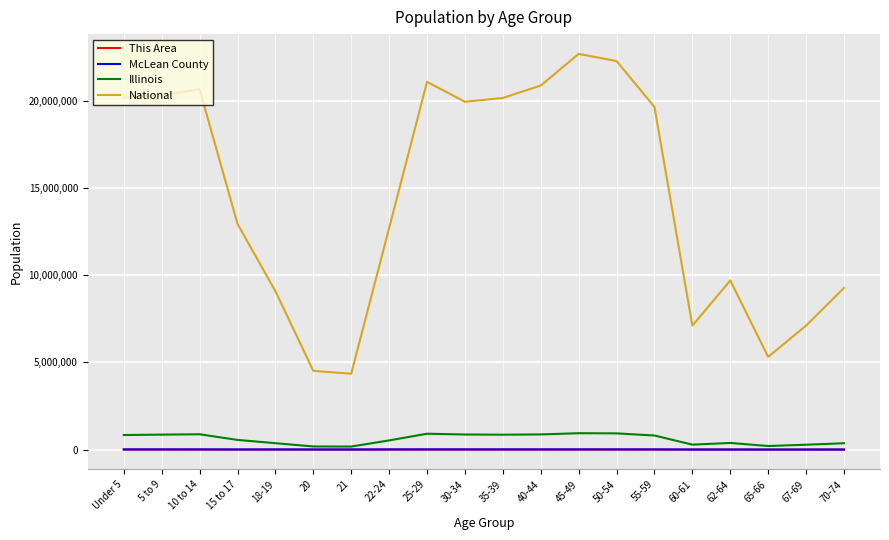

True or false: This Area and National cross at least once.

False